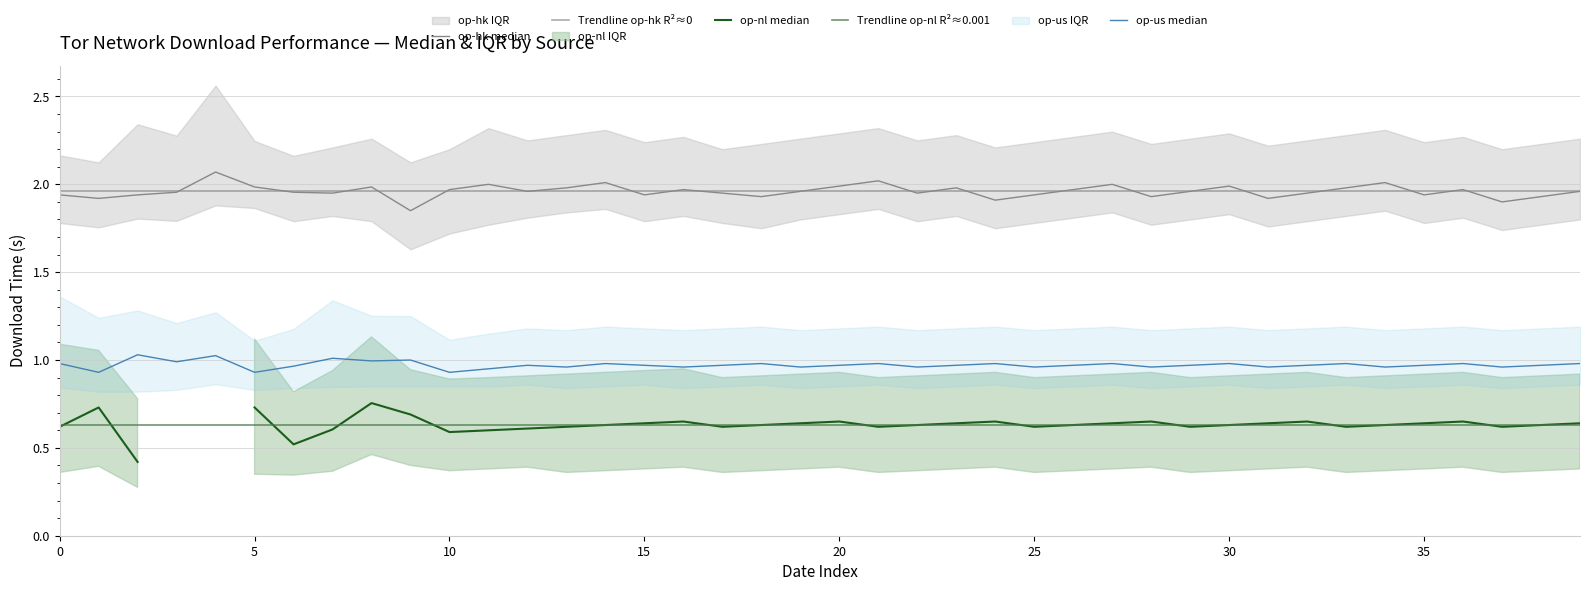

What is the label of the 8th point from the right?

32